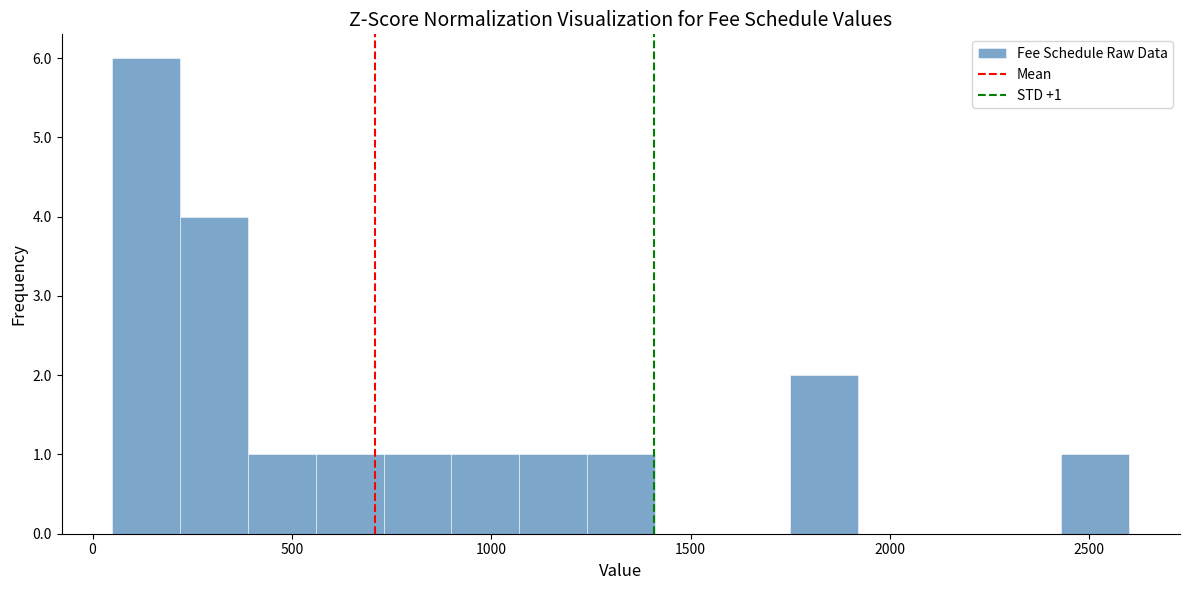

Read against the x-axis, roughly where is the centre of the tallest bar?

150